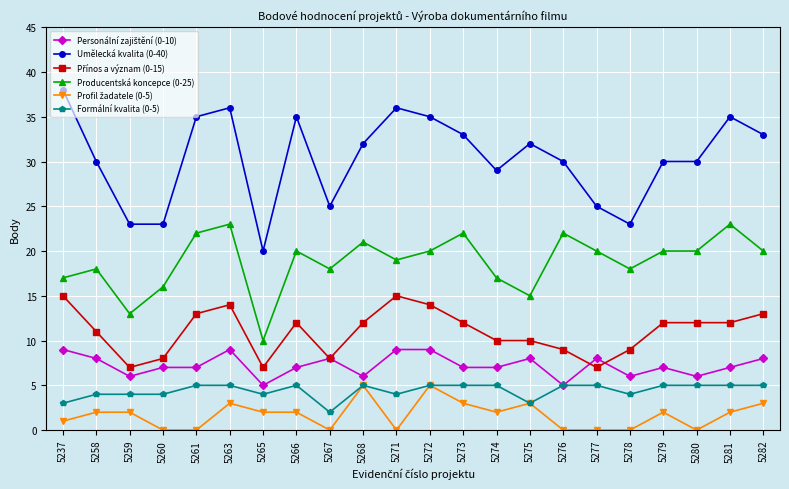

True or false: Producentská koncepce (0-25) has more than 0 points higher than both neighbors.

True